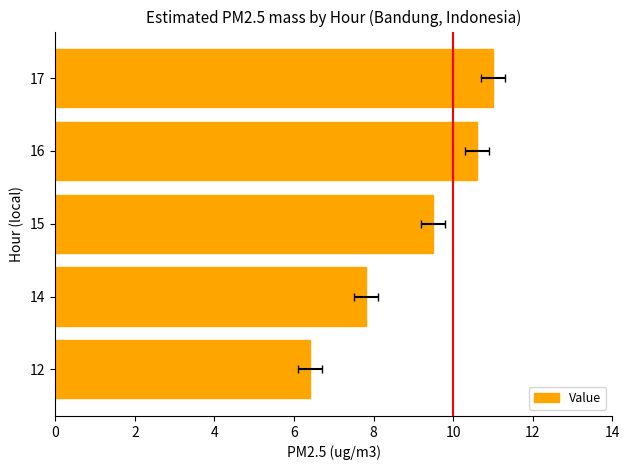

Reading left to right, what are all the values shown in this chart?

0=6.4	2=7.8	4=9.5	6=10.6	8=11.0